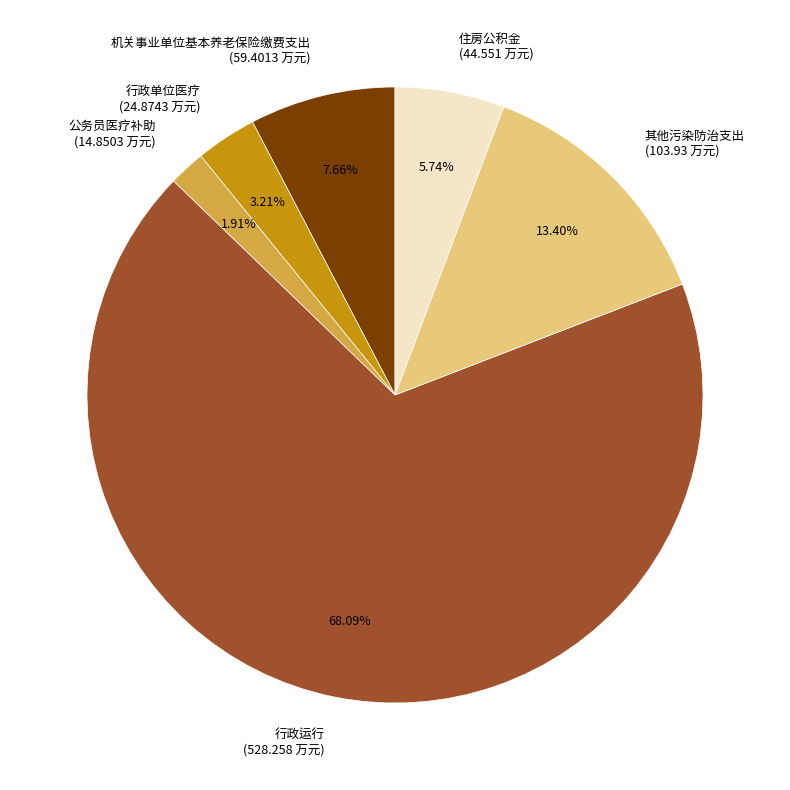

To the nearest percent, what is the difference between the largest and smallest slice percentages?

66%